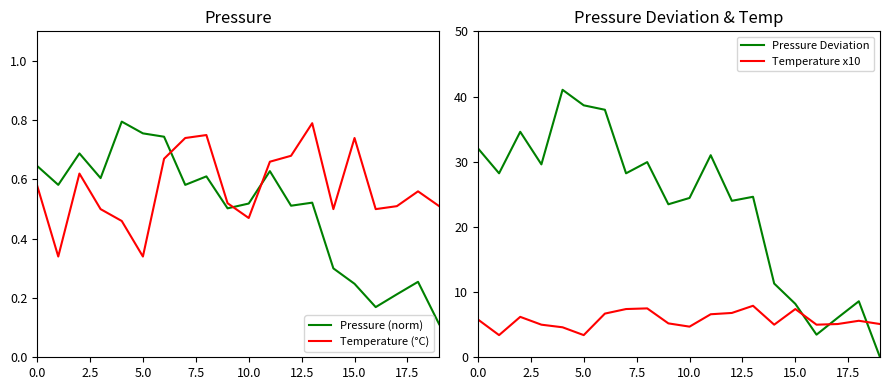

How many intersections are there between Temperature x10 and Pressure Deviation?

3